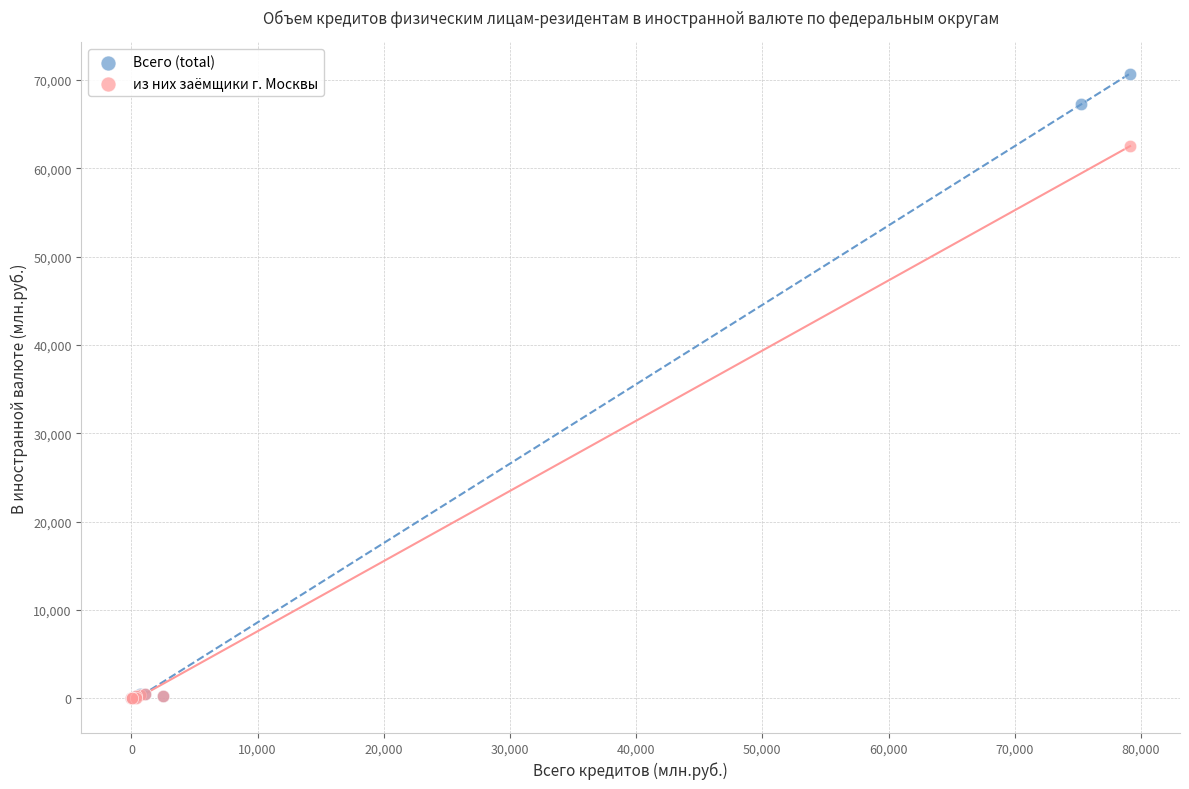

Which series reaches the maximum Y coordinate?

Всего (total)